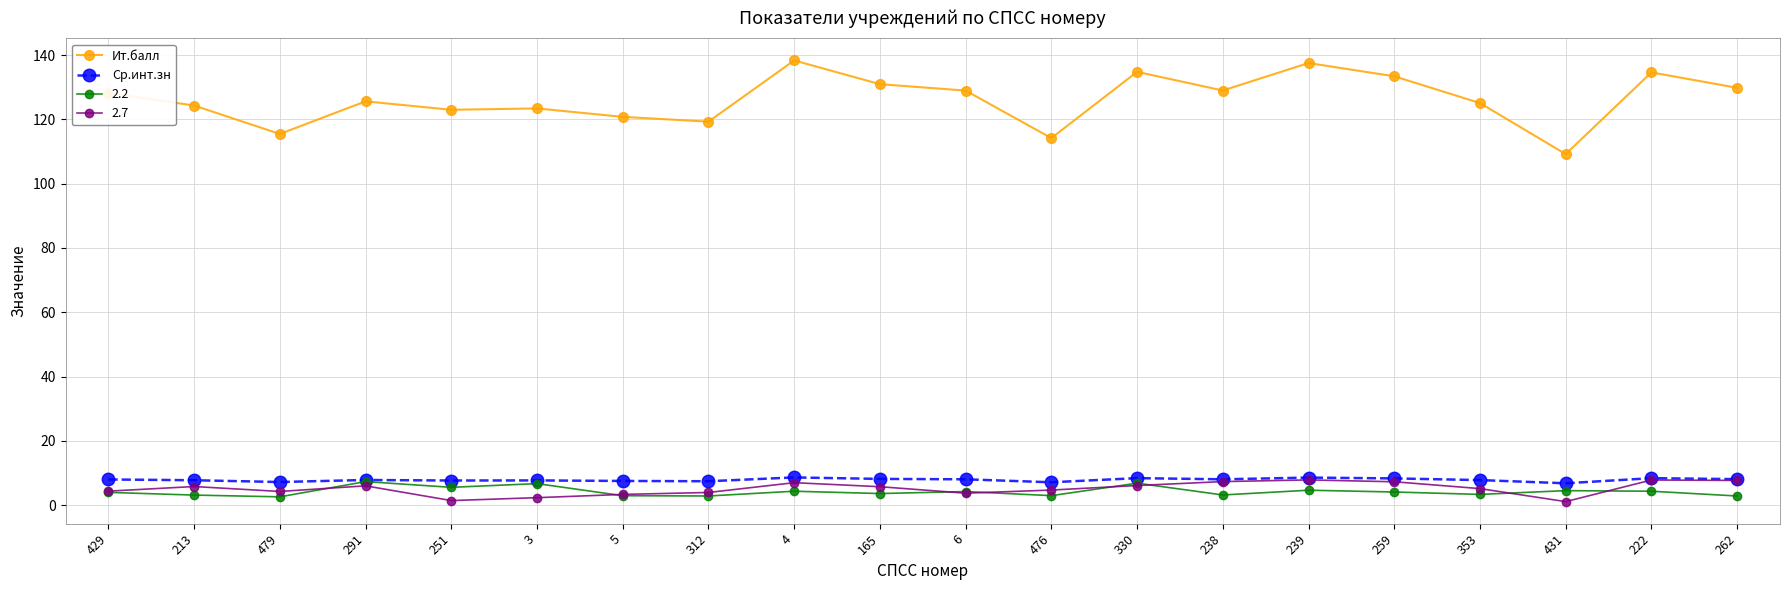

What is the difference between the maximum and minimum values in the Ит.балл series?

29.1